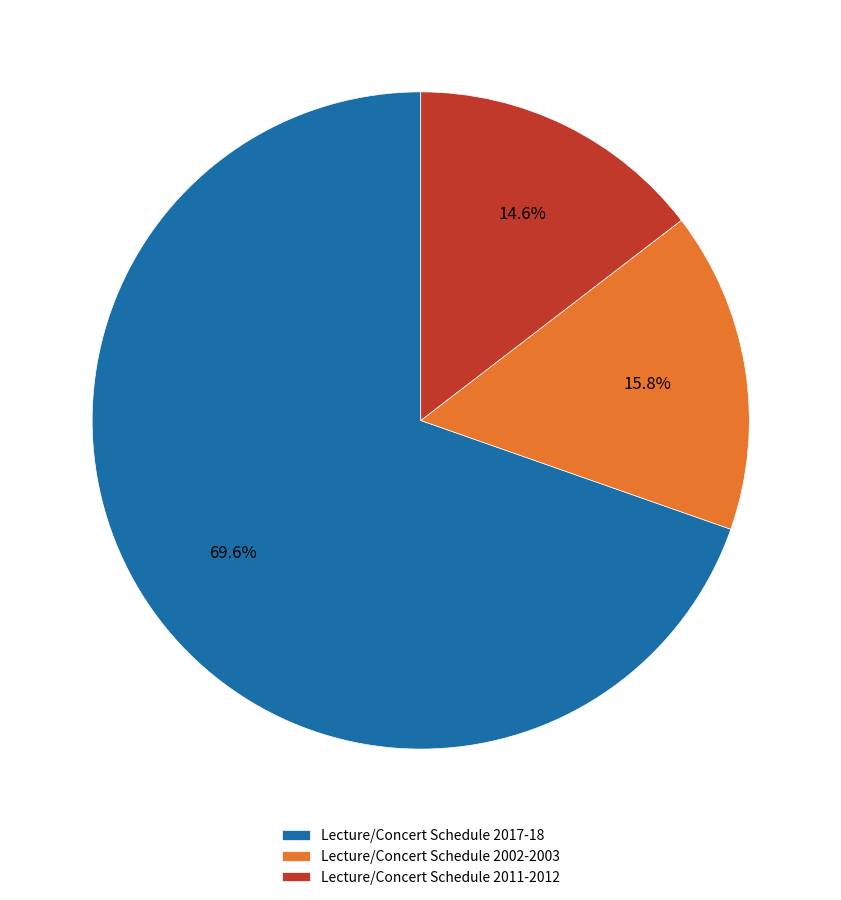

Which category has the biggest portion of the pie?

Lecture/Concert Schedule 2017-18